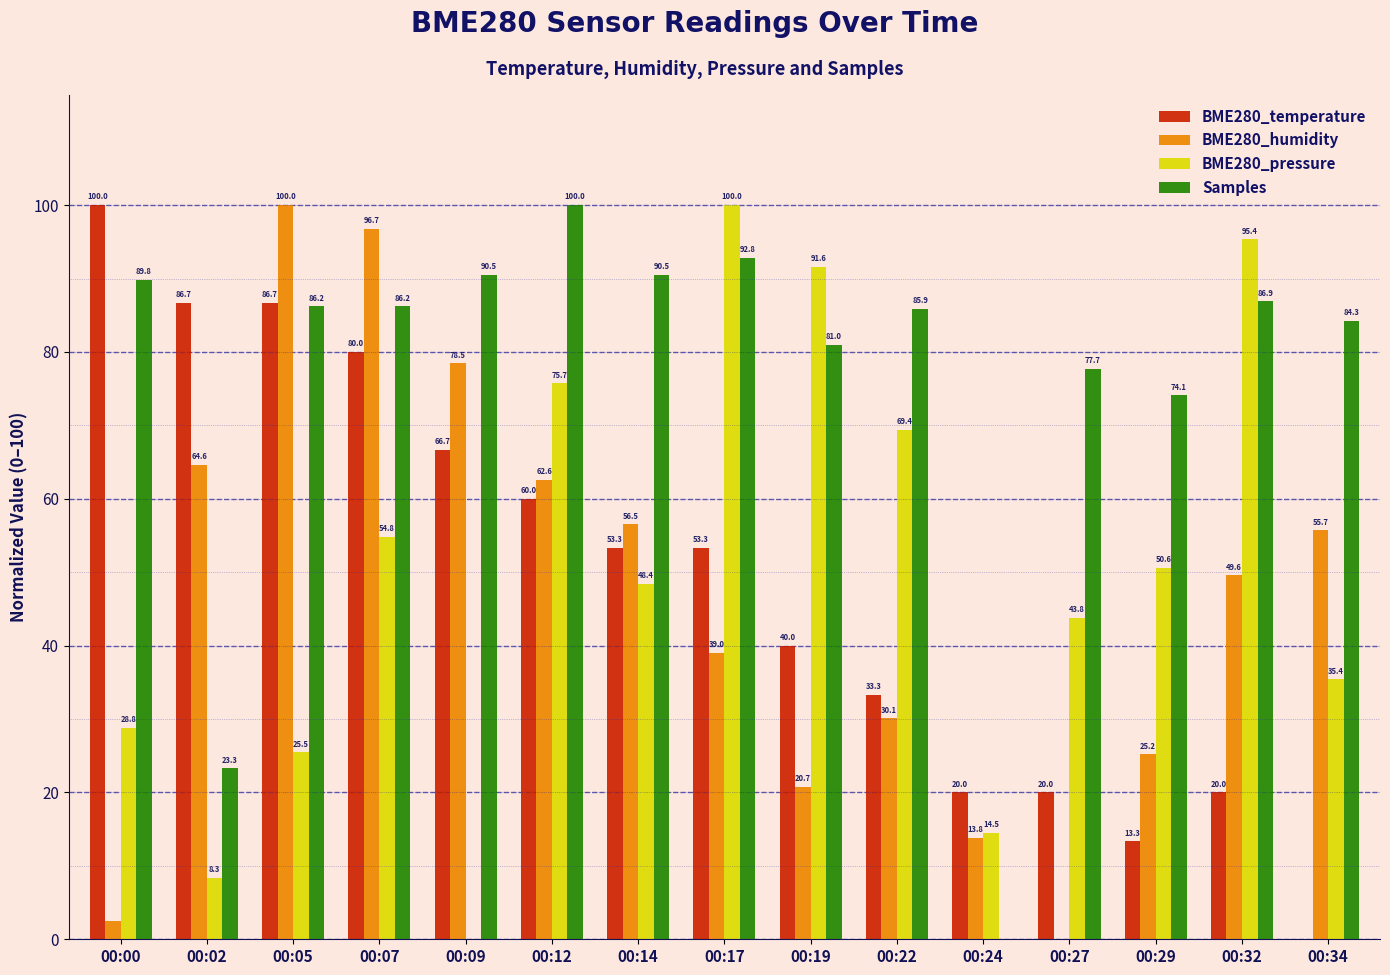

Where is BME280_humidity nearest to the value 50?

00:32